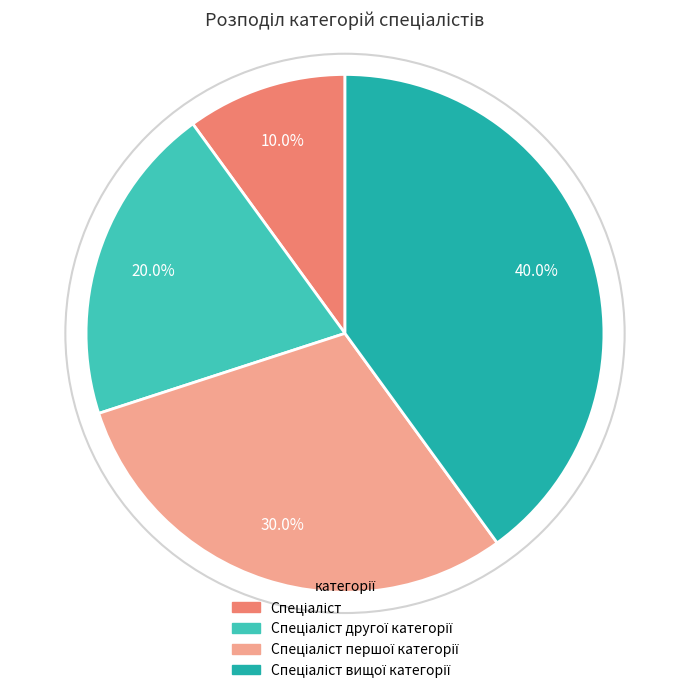

Is there any slice that represents more than half of the pie?

No